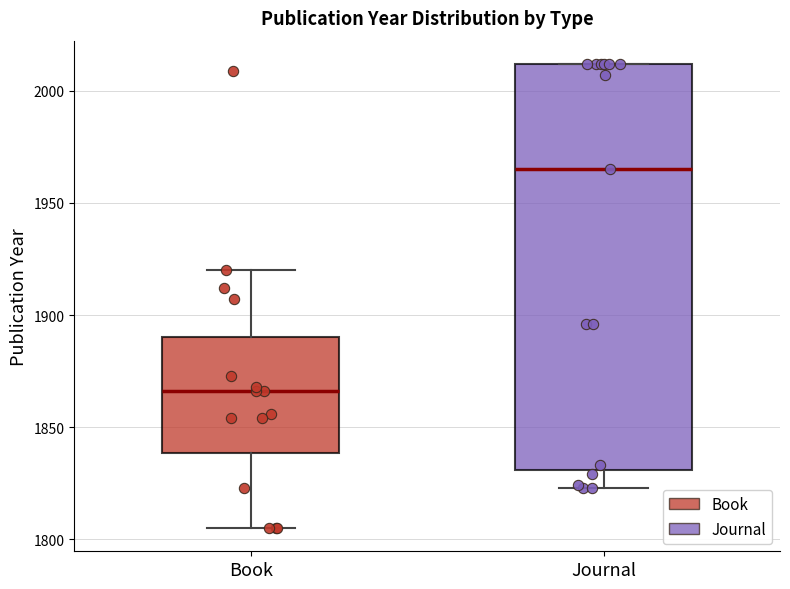

Which box is the tallest, from its lower edge to its upper edge?

Journal